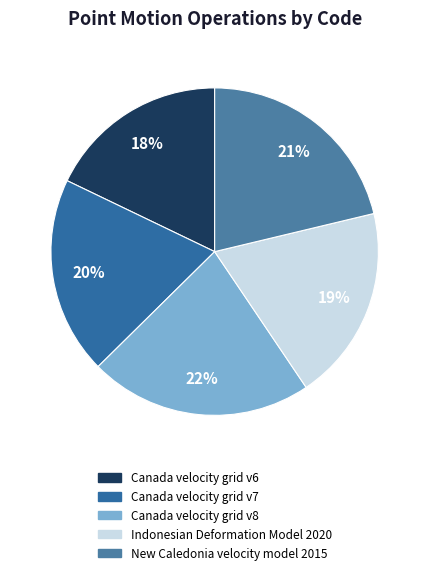

True or false: Canada velocity grid v8 accounts for 12% of the total.

False